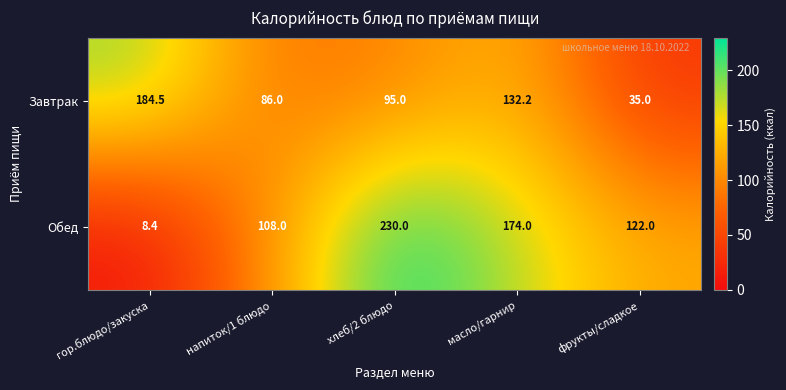

What is the difference between the maximum and minimum values in the Завтрак series?

149.5